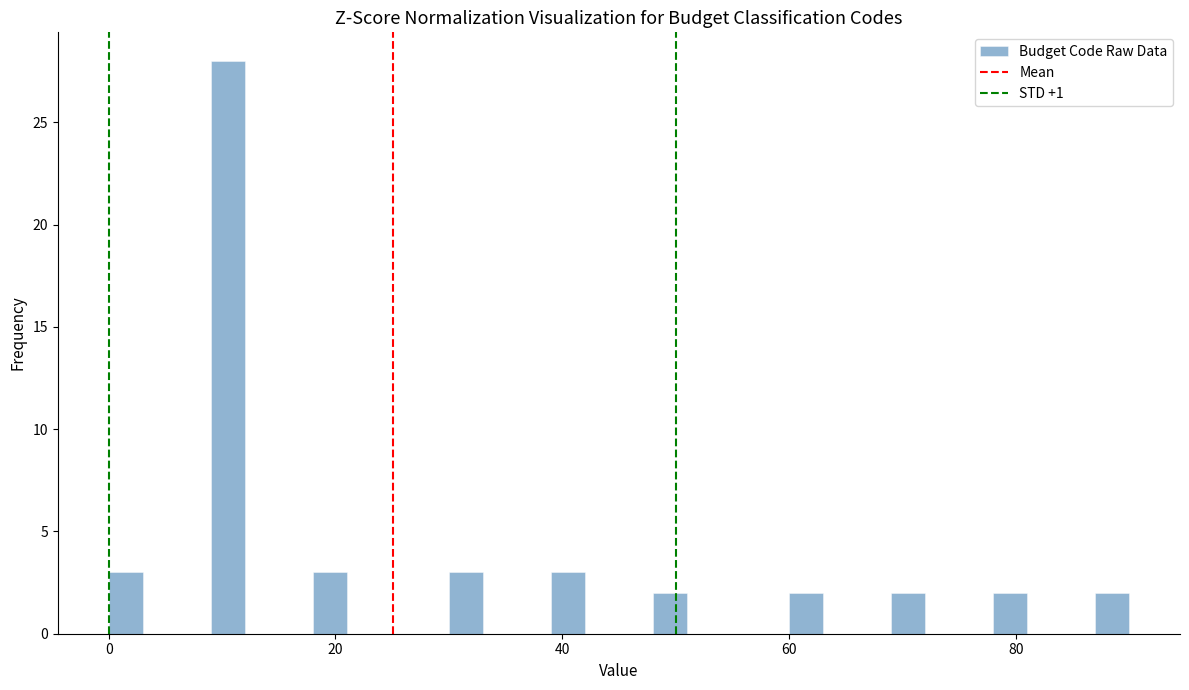

Around what value on the x-axis is the tallest bar? Give the approximate position of its centre, as read against the axis.

10